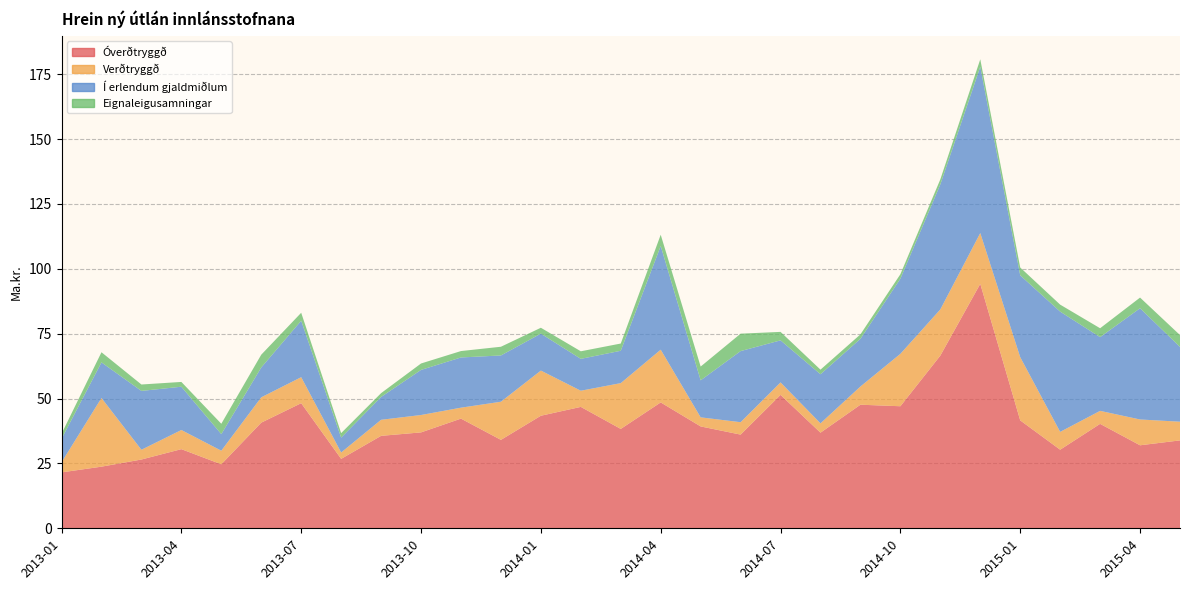

Reading right to left, extract all data points from this chart.

Óverðtryggð: 2015-05=33.9	2015-04=32.0	2015-03=40.2	2015-02=30.3	2015-01=41.6	2014-12=94.2	2014-11=66.6	2014-10=47.0	2014-09=47.6	2014-08=36.9	2014-07=51.4	2014-06=36.1	2014-05=39.3	2014-04=48.5	2014-03=38.3	2014-02=46.8	2014-01=43.4	2013-12=34.1	2013-11=42.3	2013-10=37.0	2013-09=35.6	2013-08=26.8	2013-07=48.2	2013-06=40.7	2013-05=24.7	2013-04=30.5	2013-03=26.5	2013-02=23.8	2013-01=21.6
Verðtryggð: 2015-05=7.2	2015-04=9.9	2015-03=5.0	2015-02=6.9	2015-01=24.4	2014-12=19.6	2014-11=17.8	2014-10=20.2	2014-09=7.0	2014-08=3.6	2014-07=4.8	2014-06=4.8	2014-05=3.5	2014-04=20.3	2014-03=17.6	2014-02=6.2	2014-01=17.4	2013-12=14.7	2013-11=4.2	2013-10=6.7	2013-09=6.2	2013-08=2.5	2013-07=10.0	2013-06=9.8	2013-05=5.2	2013-04=7.4	2013-03=3.8	2013-02=26.5	2013-01=3.9
Í erlendum gjaldmiðlum: 2015-05=28.8	2015-04=42.9	2015-03=28.4	2015-02=46.4	2015-01=31.5	2014-12=64.1	2014-11=48.2	2014-10=29.0	2014-09=18.4	2014-08=18.9	2014-07=16.2	2014-06=27.4	2014-05=14.3	2014-04=40.0	2014-03=12.5	2014-02=12.3	2014-01=14.2	2013-12=17.8	2013-11=19.4	2013-10=17.4	2013-09=8.8	2013-08=5.7	2013-07=21.8	2013-06=11.5	2013-05=6.4	2013-04=16.7	2013-03=22.7	2013-02=13.7	2013-01=9.1
Eignaleigusamningar: 2015-05=4.6	2015-04=4.1	2015-03=3.4	2015-02=2.7	2015-01=3.0	2014-12=2.9	2014-11=1.9	2014-10=1.7	2014-09=1.7	2014-08=1.8	2014-07=3.3	2014-06=6.7	2014-05=5.3	2014-04=4.3	2014-03=2.8	2014-02=2.9	2014-01=2.3	2013-12=3.4	2013-11=2.5	2013-10=2.5	2013-09=1.5	2013-08=1.7	2013-07=3.1	2013-06=4.9	2013-05=4.0	2013-04=1.9	2013-03=2.5	2013-02=3.9	2013-01=1.9